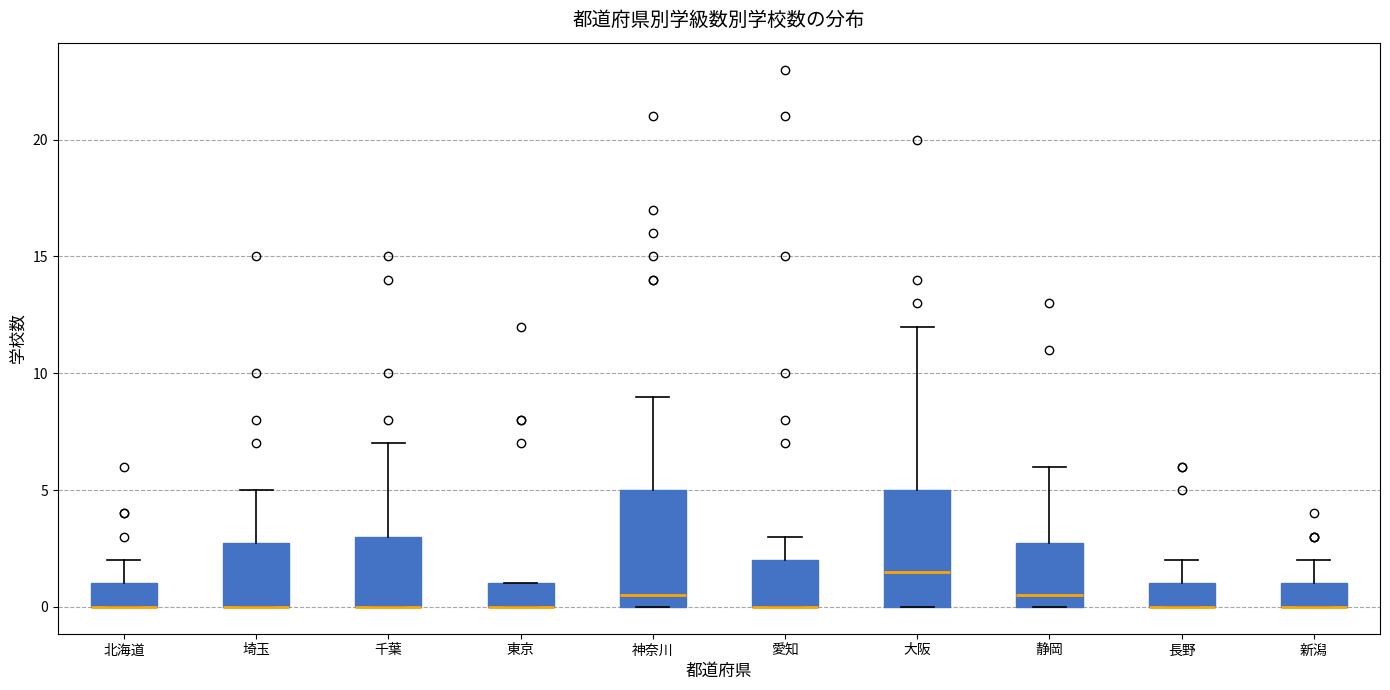

Where is the lower edge of the box for 大阪 on the y-axis? The values are not printed on the chart, so give them approximately, as read against the axis.

0.0